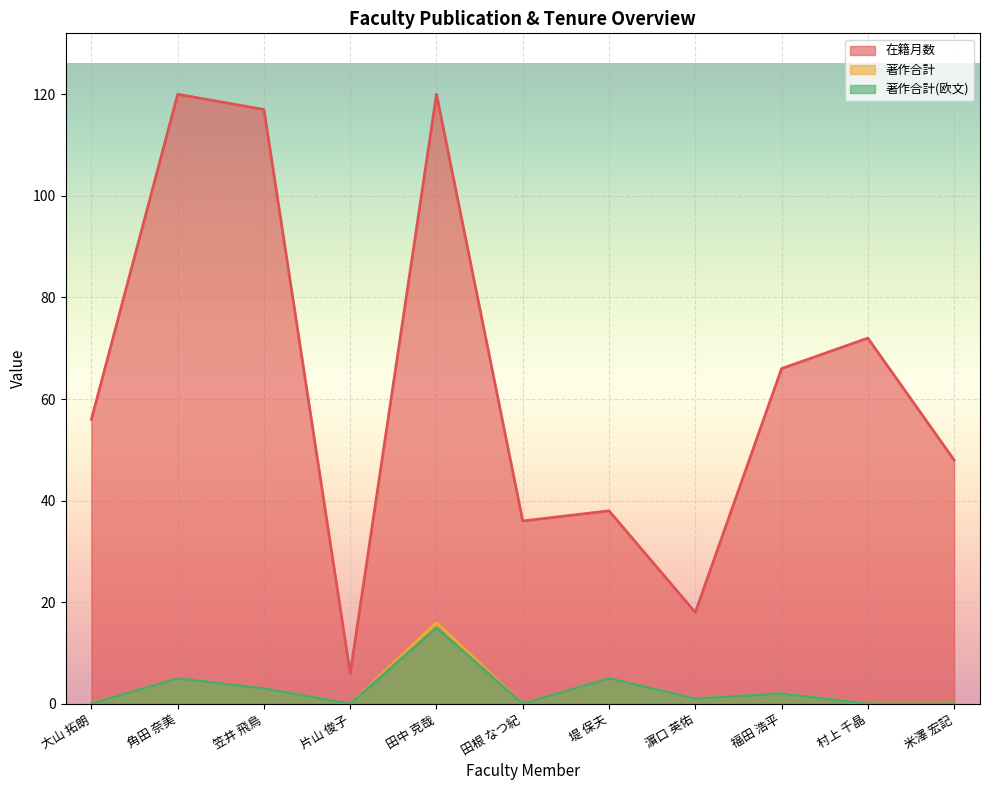

Which series has the widest spread of values?

在籍月数